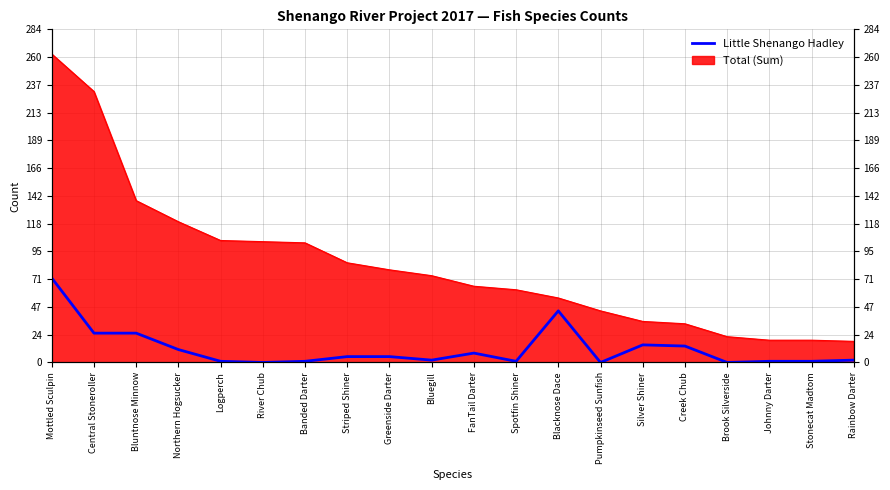

Reading right to left, extract all data points from this chart.

2	1	1	0	14	15	0	44	1	8	2	5	5	1	0	1	11	25	25	72